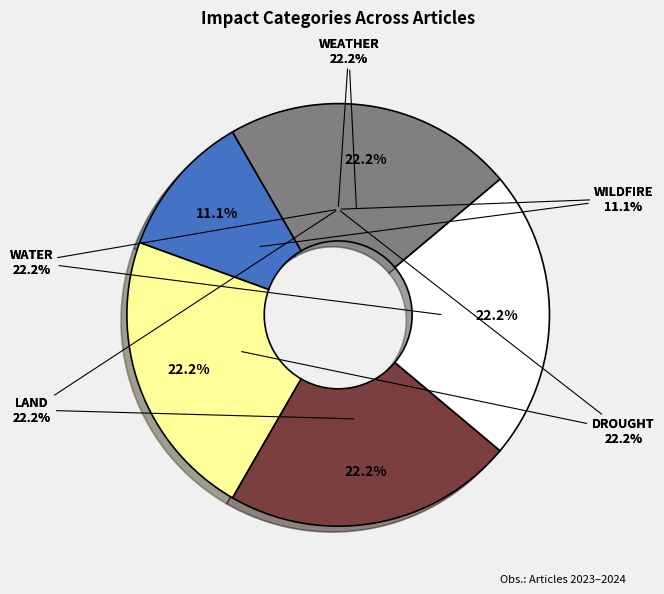

Do 9 and WEATHER together represent more than half of the pie?

No